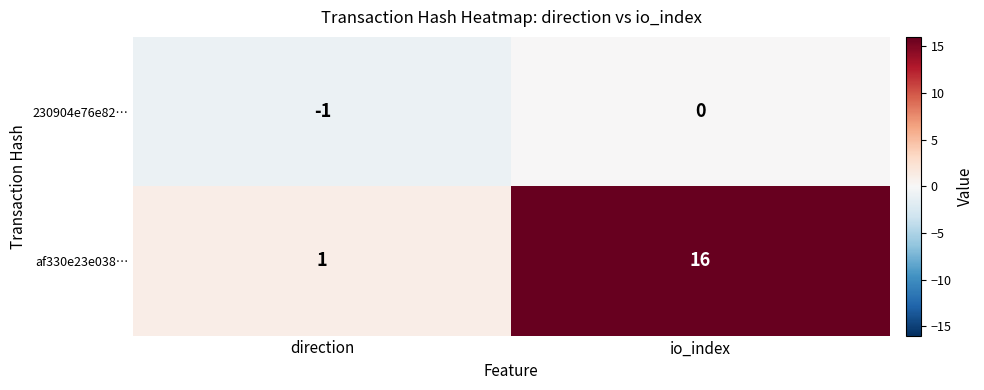

How many distinct data groups are displayed?

2